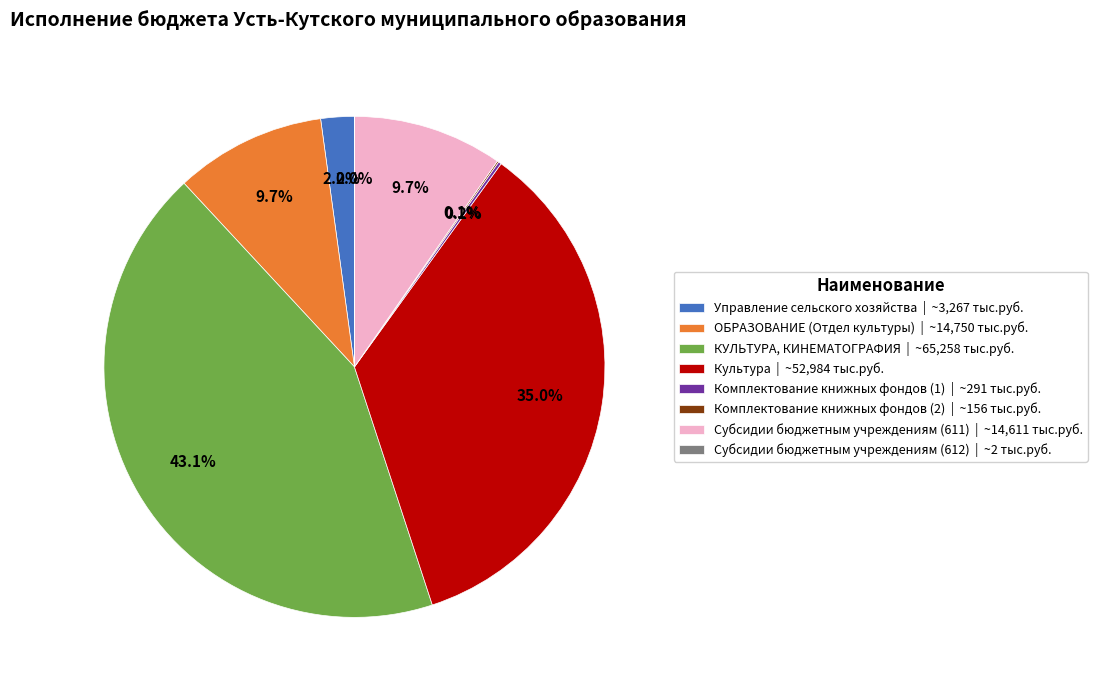

Combined, what portion of the pie is Субсидии бюджетным учреждениям (611) | ~14,611 тыс.руб. and КУЛЬТУРА, КИНЕМАТОГРАФИЯ | ~65,258 тыс.руб.?

52.8%